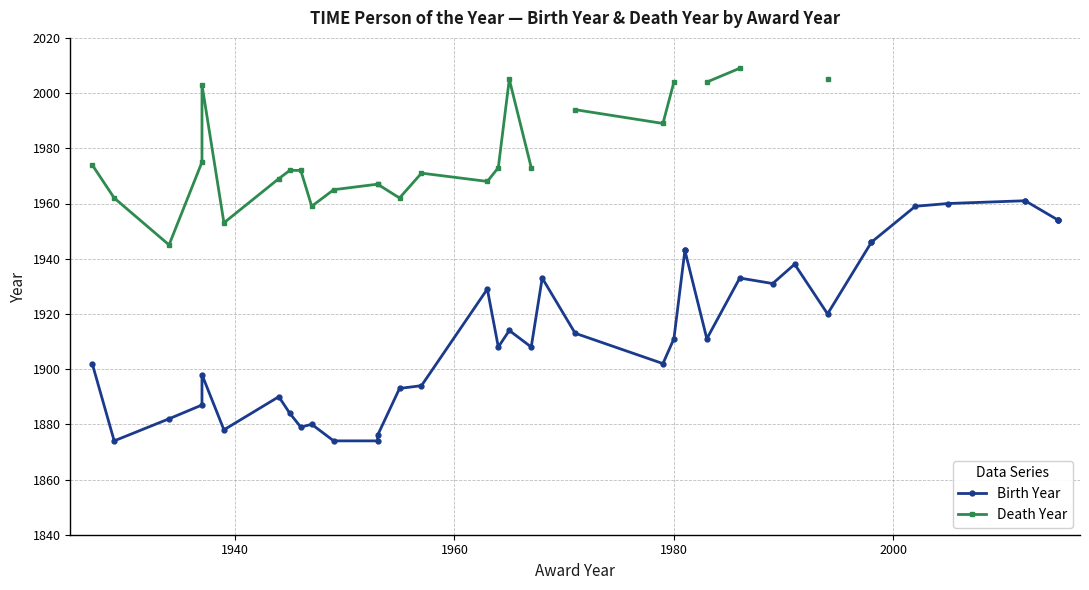

True or false: Death Year has more than 1 points higher than both neighbors.

True